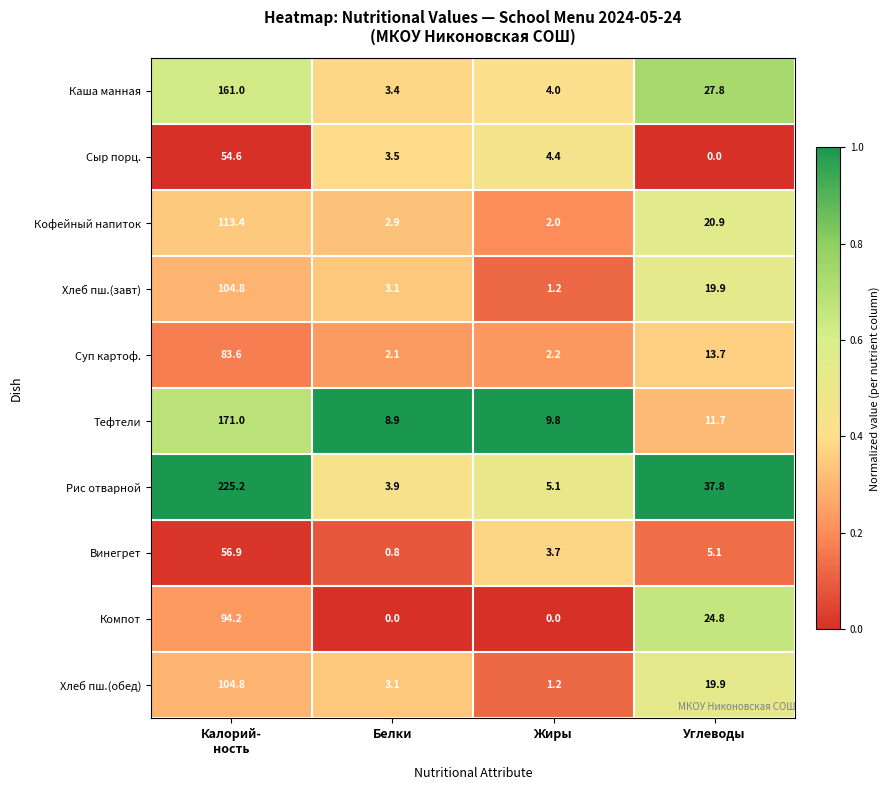

Which series has the widest spread of values?

Рис отварной